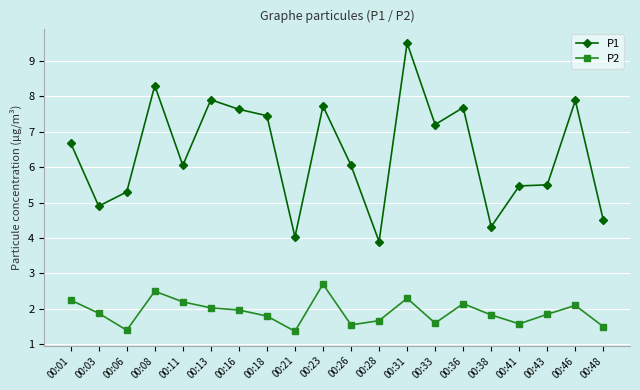

Is this an area chart (filled region under the line)?

No